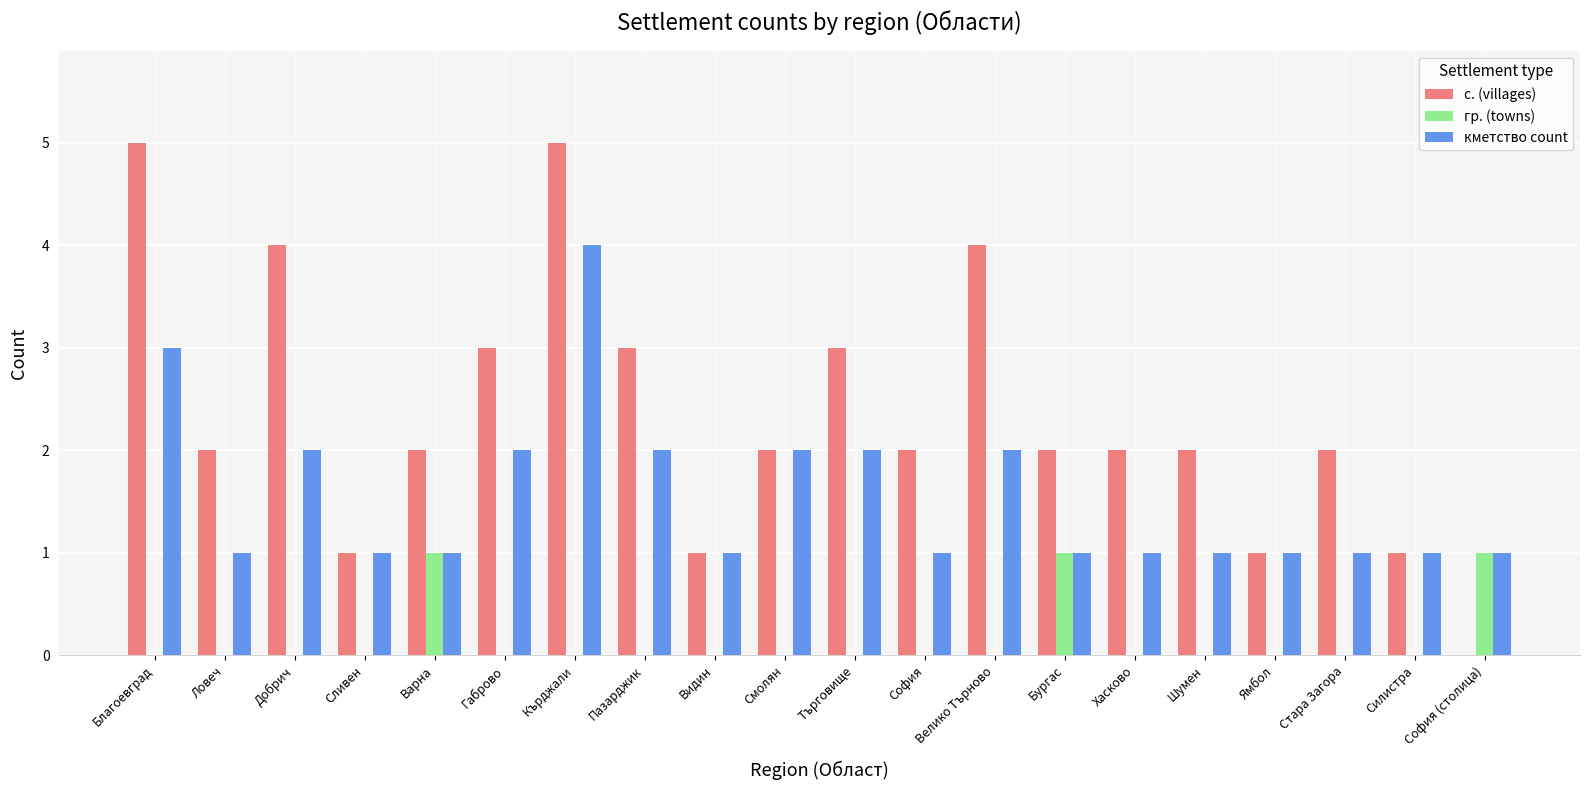

Is it true that кметство count equals 1 at Варна?

True